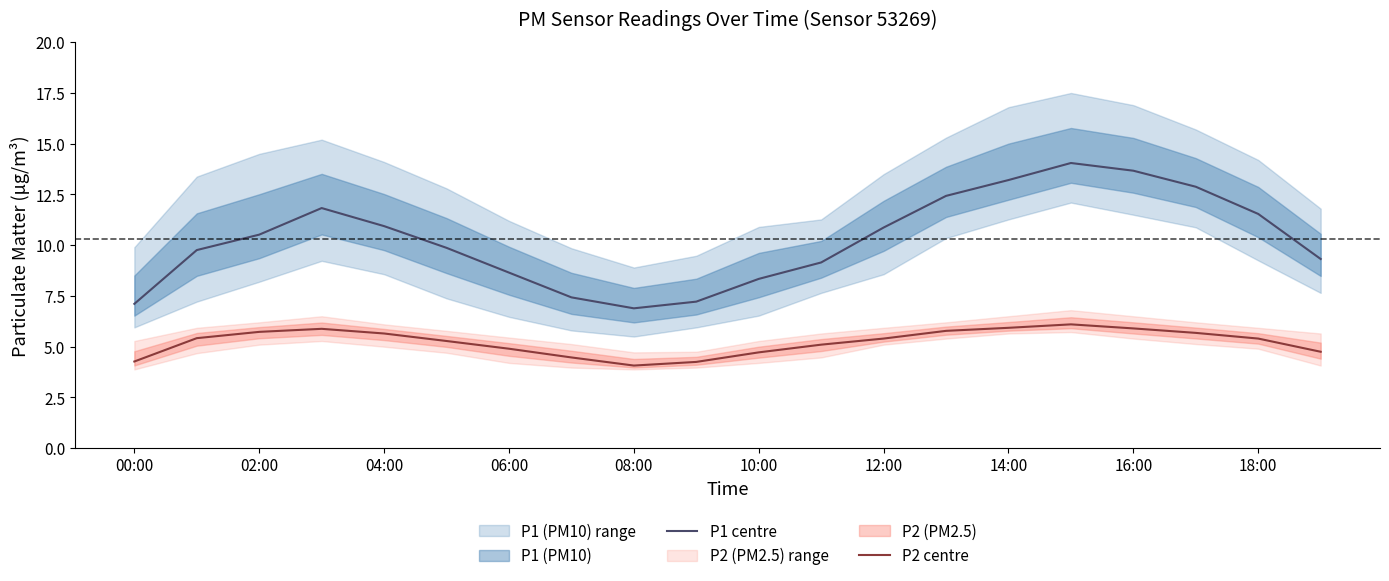

The value of P2 centre at 10:00 is 7.4. True or false?

False